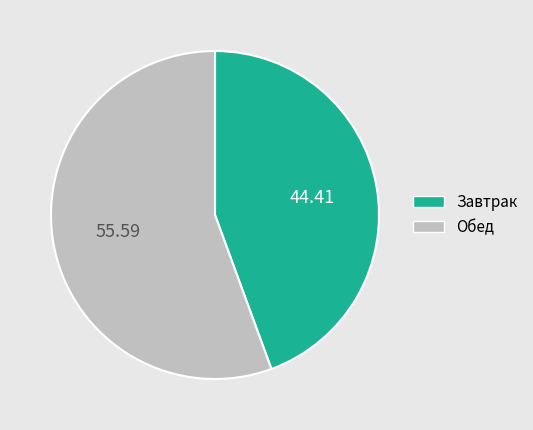

Combined, do Завтрак and Обед account for over 50%?

Yes